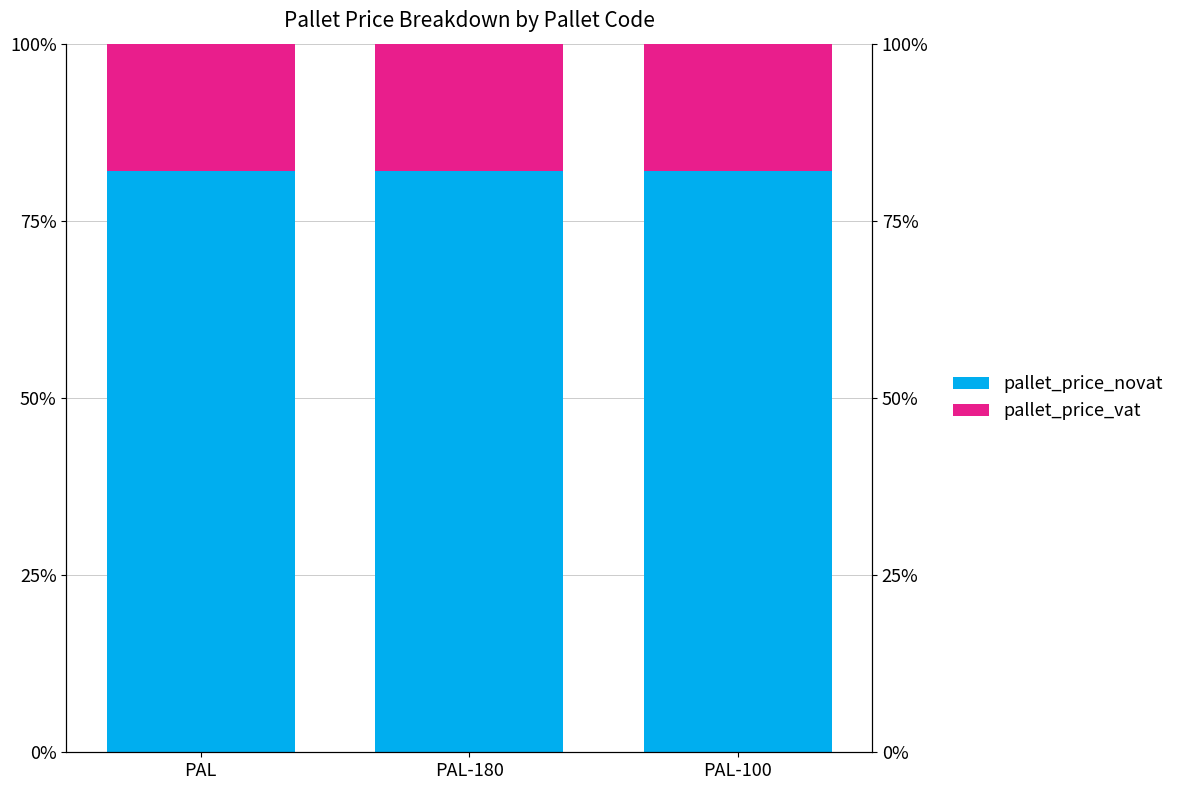

What value does the pallet_price_vat series have at PAL?

0.2